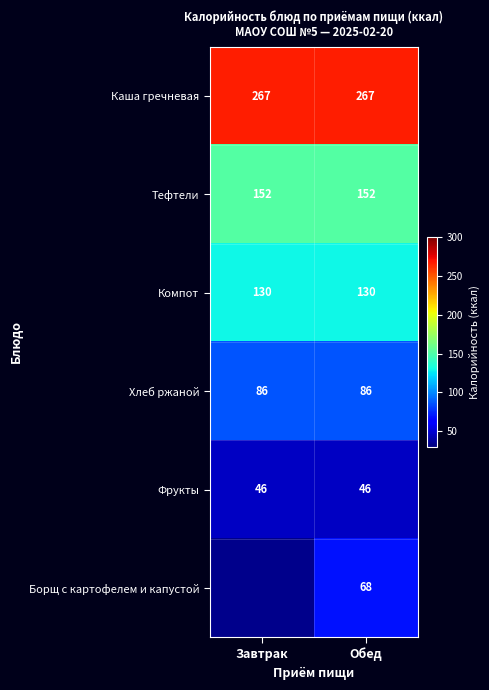

What is the spread (max minus min) of values at Обед?

221